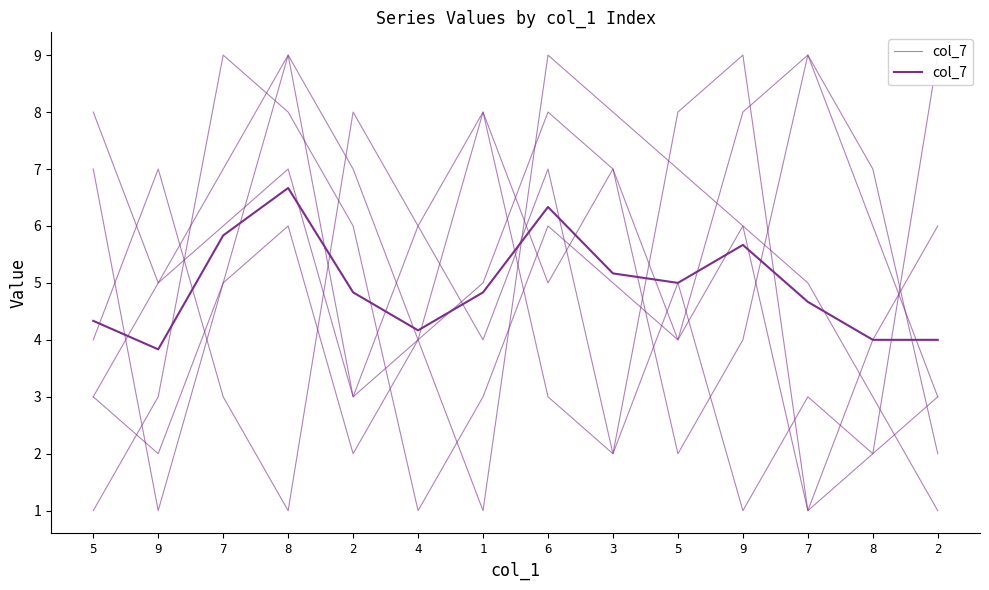

Is this an area chart (filled region under the line)?

No